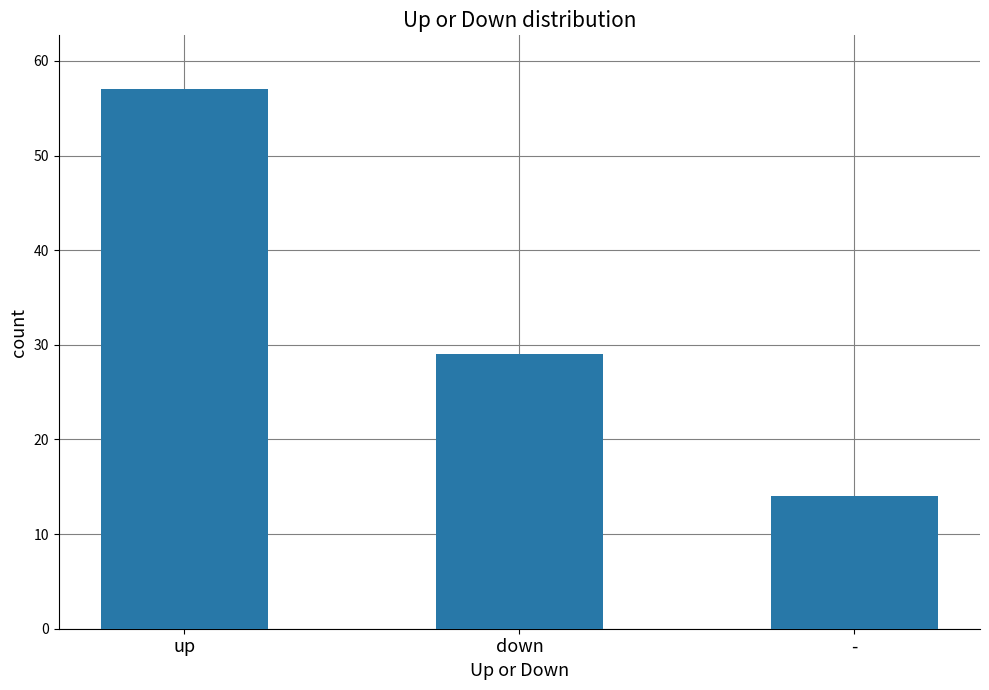

What is the average value?

33